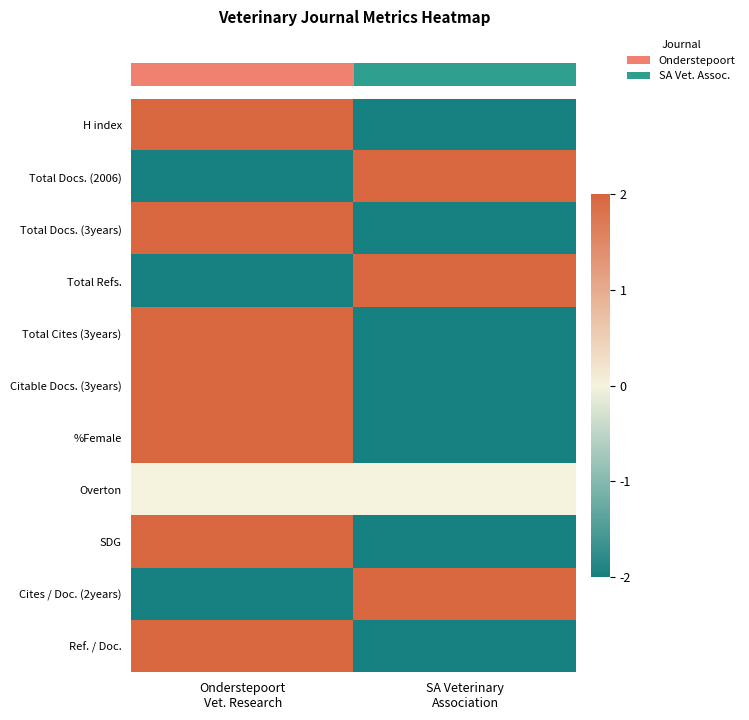

How many series are shown in this chart?

11